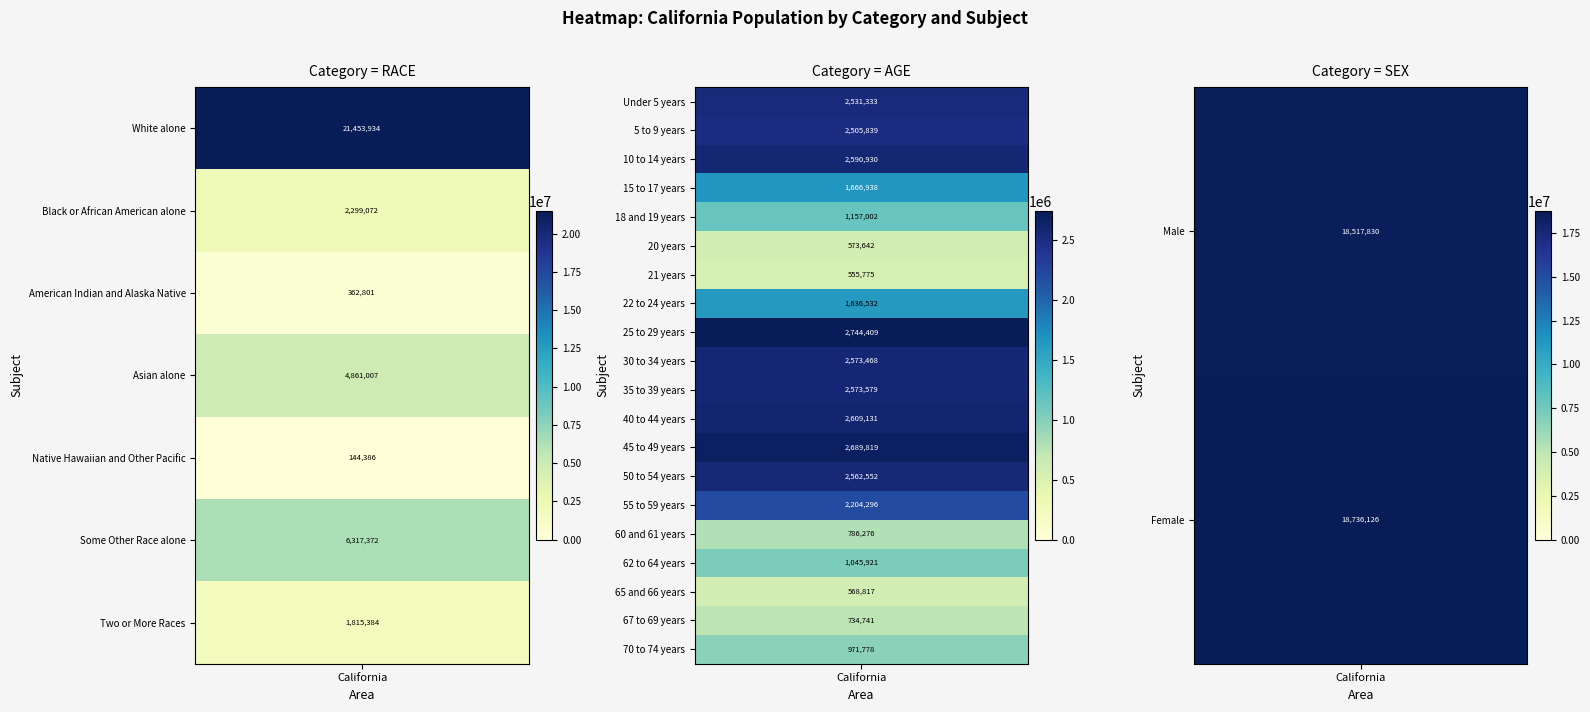

At how many categories does at least one series exceed 10825359?

1